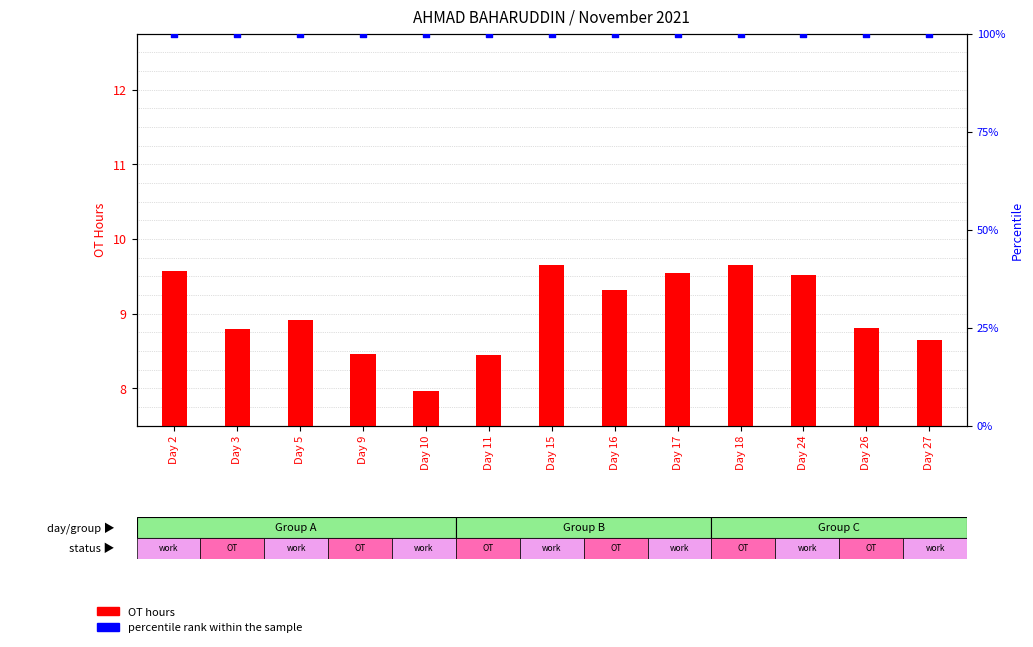

What are all the series names shown in the legend?

OT hours, percentile rank within the sample